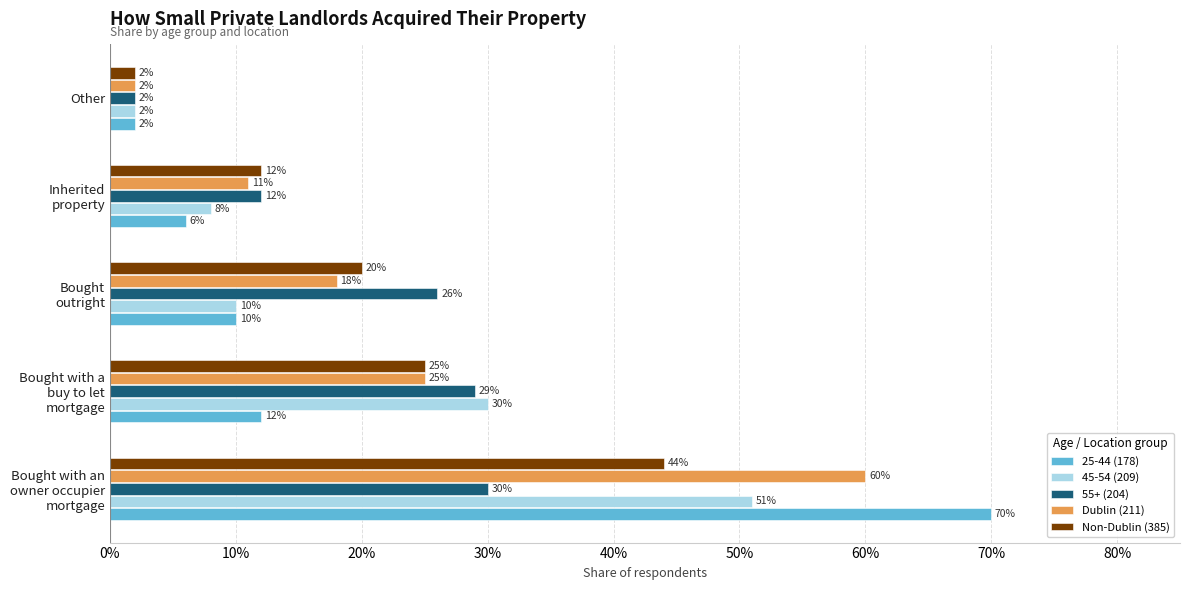

What are all the series names shown in the legend?

25-44 (178), 45-54 (209), 55+ (204), Dublin (211), Non-Dublin (385)